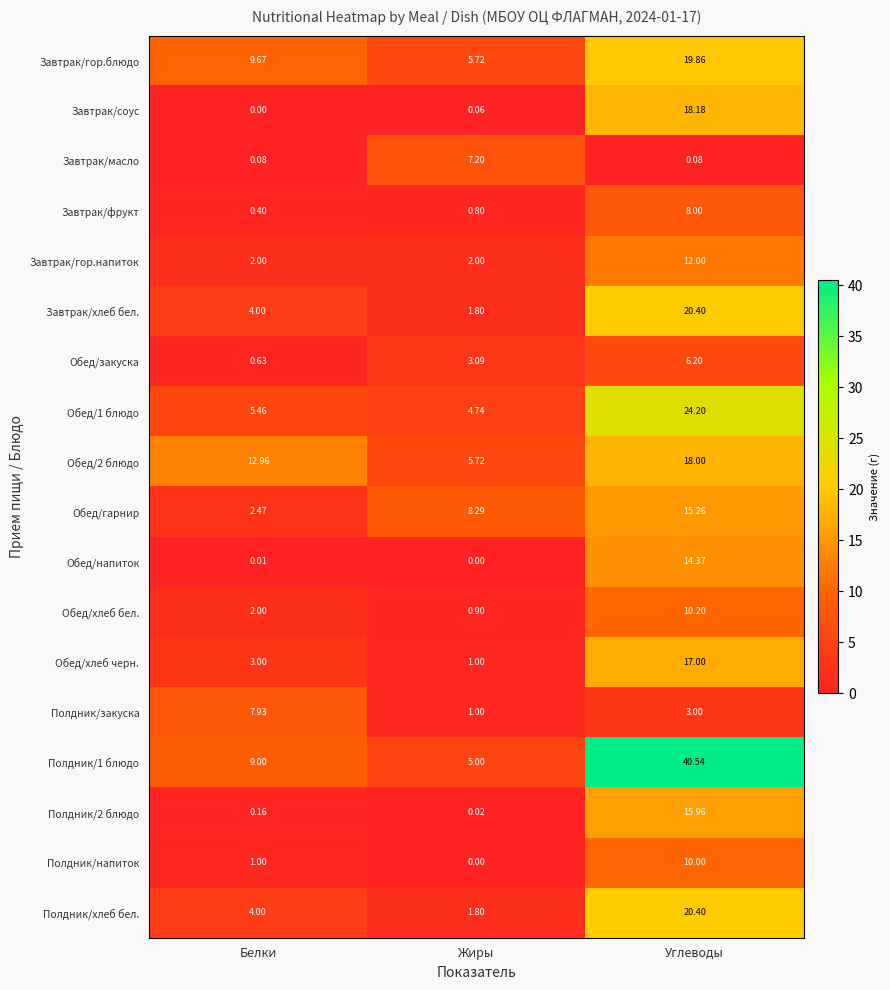

Where is Полдник/хлеб бел. nearest to the value 11?

Белки